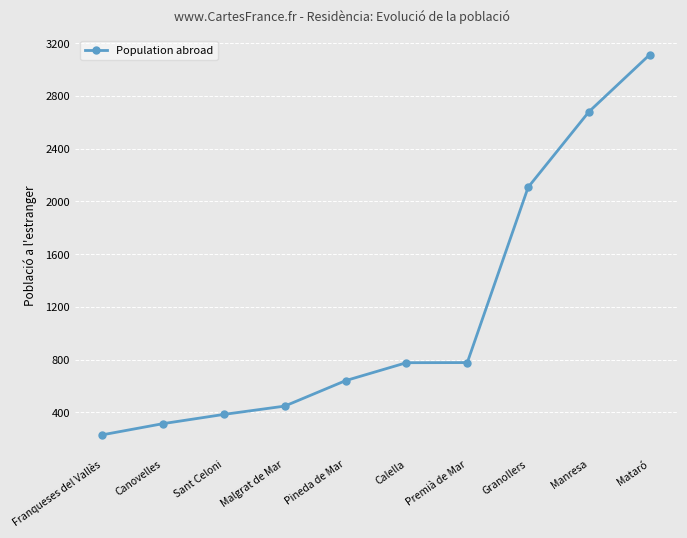

Between Manresa and Pineda de Mar, which is larger?

Manresa